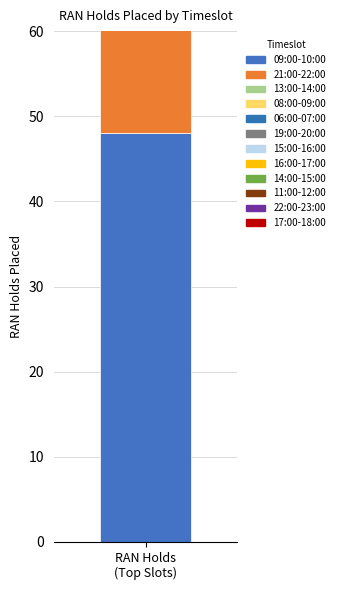

The chart shows a value of 28 at 22:00-23:00. True or false?

False